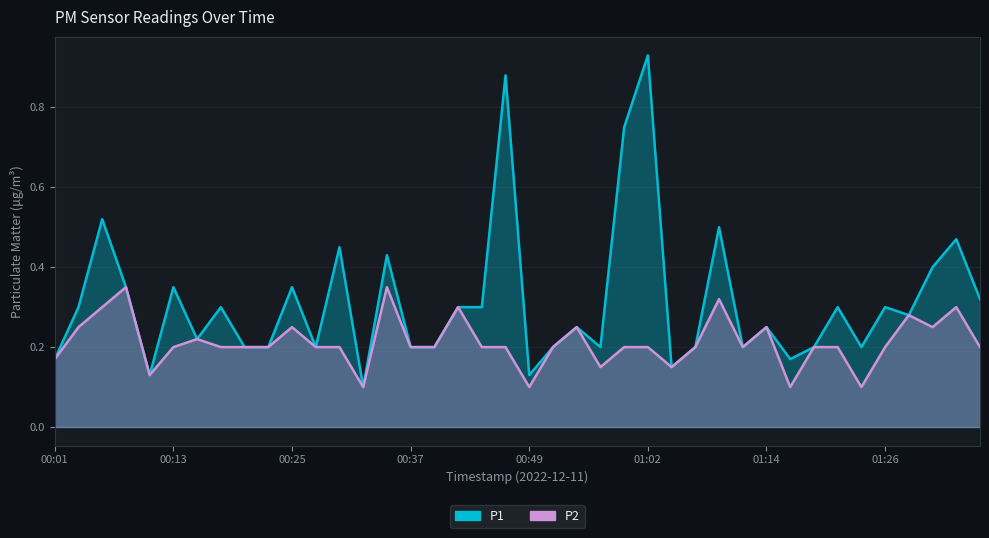

True or false: P1 and P2 intersect in this chart.

False